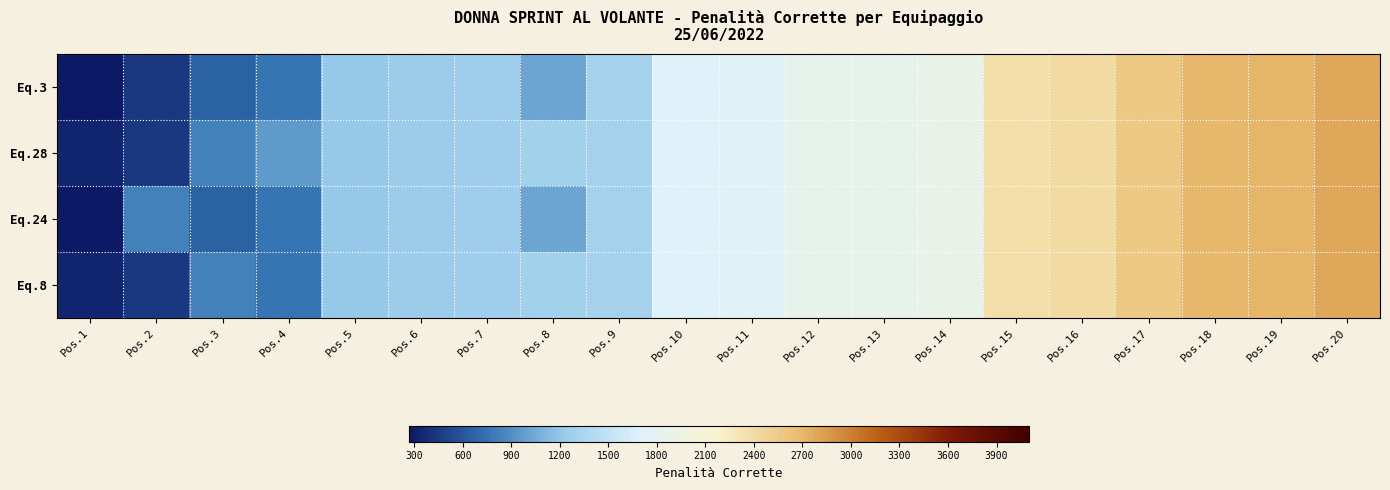

Reading left to right, extract all data points from this chart.

Eq.3: Pos.1=265.6	Pos.2=434.0	Pos.3=656.8	Pos.4=771.2	Pos.5=1210.0	Pos.6=1252.0	Pos.7=1254.0	Pos.8=1028.0	Pos.9=1311.0	Pos.10=1709.0	Pos.11=1722.0	Pos.12=1850.0	Pos.13=1851.0	Pos.14=1870.0	Pos.15=2363.0	Pos.16=2397.0	Pos.17=2568.0	Pos.18=2705.0	Pos.19=2711.0	Pos.20=2787.0
Eq.28: Pos.1=332.0	Pos.2=434.0	Pos.3=821.0	Pos.4=964.0	Pos.5=1210.0	Pos.6=1252.0	Pos.7=1254.0	Pos.8=1285.0	Pos.9=1311.0	Pos.10=1709.0	Pos.11=1722.0	Pos.12=1850.0	Pos.13=1851.0	Pos.14=1870.0	Pos.15=2363.0	Pos.16=2397.0	Pos.17=2568.0	Pos.18=2705.0	Pos.19=2711.0	Pos.20=2787.0
Eq.24: Pos.1=265.6	Pos.2=821.0	Pos.3=656.8	Pos.4=771.2	Pos.5=1210.0	Pos.6=1252.0	Pos.7=1254.0	Pos.8=1028.0	Pos.9=1311.0	Pos.10=1709.0	Pos.11=1722.0	Pos.12=1850.0	Pos.13=1851.0	Pos.14=1870.0	Pos.15=2363.0	Pos.16=2397.0	Pos.17=2568.0	Pos.18=2705.0	Pos.19=2711.0	Pos.20=2787.0
Eq.8: Pos.1=332.0	Pos.2=434.0	Pos.3=821.0	Pos.4=771.2	Pos.5=1210.0	Pos.6=1252.0	Pos.7=1254.0	Pos.8=1285.0	Pos.9=1311.0	Pos.10=1709.0	Pos.11=1722.0	Pos.12=1850.0	Pos.13=1851.0	Pos.14=1870.0	Pos.15=2363.0	Pos.16=2397.0	Pos.17=2568.0	Pos.18=2705.0	Pos.19=2711.0	Pos.20=2787.0